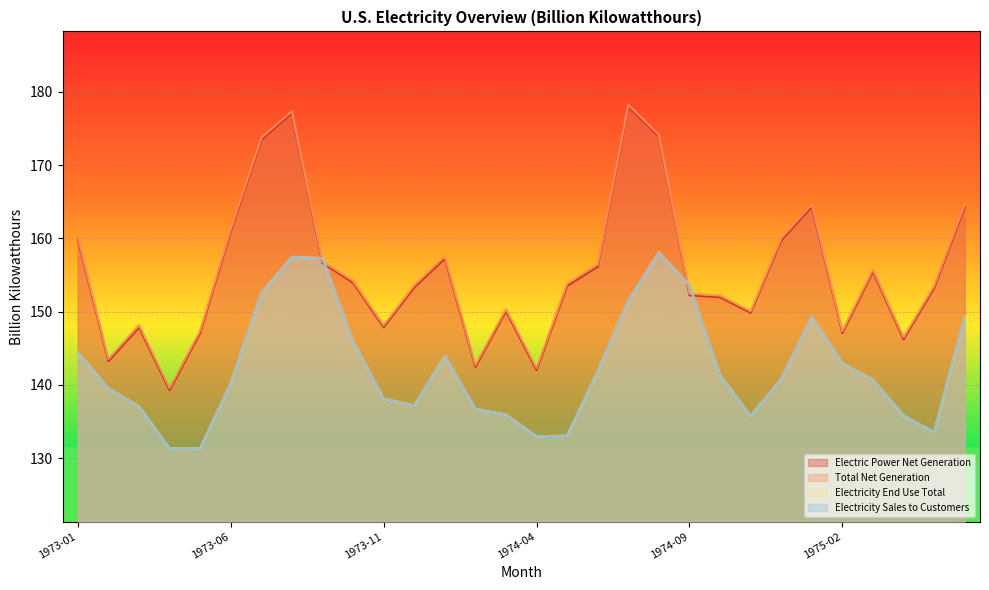

Is it true that Electricity Sales to Customers equals 60.7 at 1973-03?

False